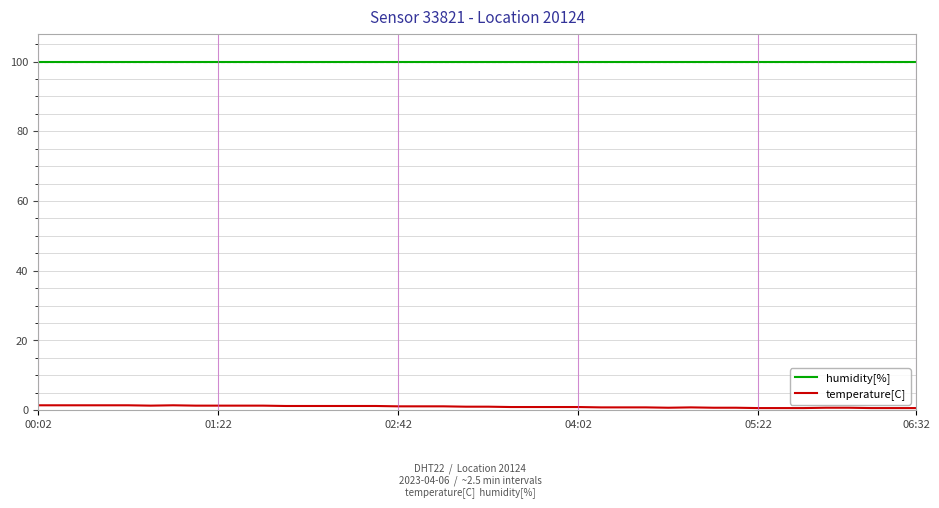

True or false: humidity[%] and temperature[C] intersect in this chart.

False